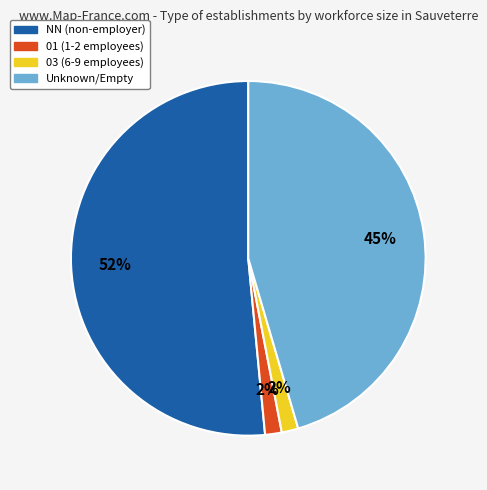

To the nearest percent, what is the average slice percentage?

25%